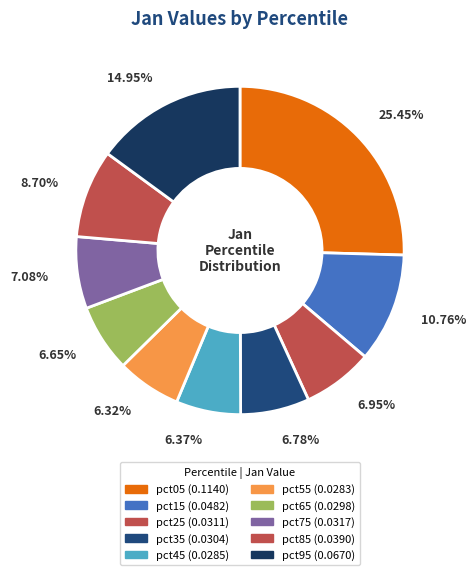

Rank the categories by value from highest to lowest.

pct05, pct95, pct15, pct85, pct75, pct25, pct35, pct65, pct45, pct55